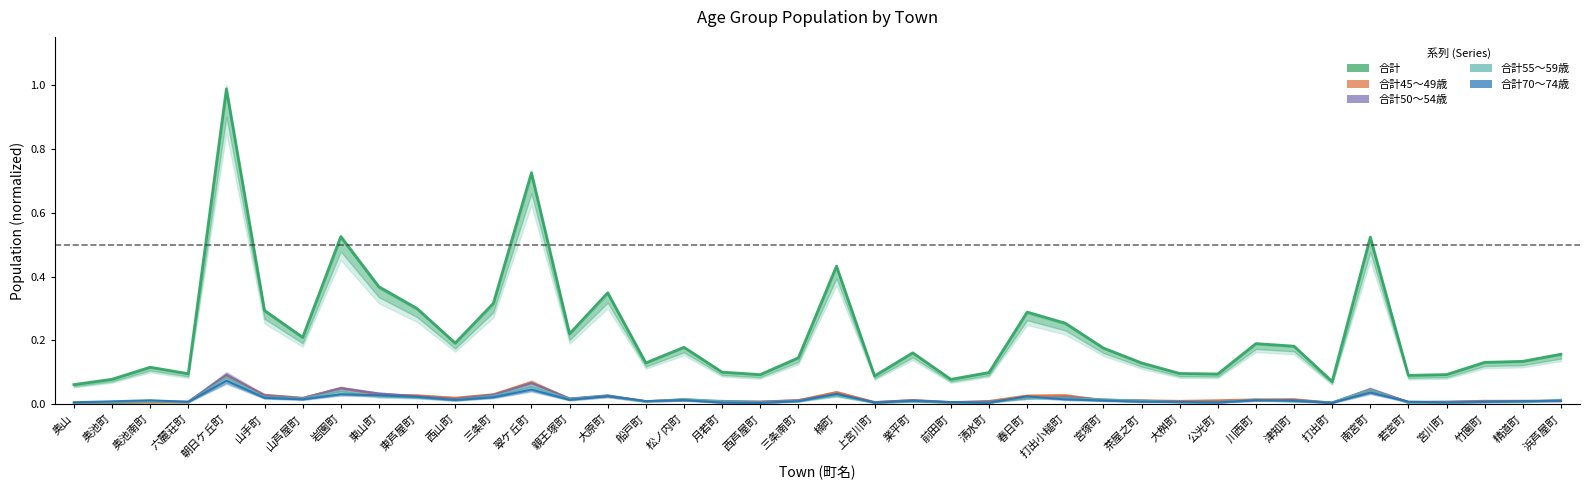

Which has a higher value, 六麓荘町 or 山芦屋町?

山芦屋町